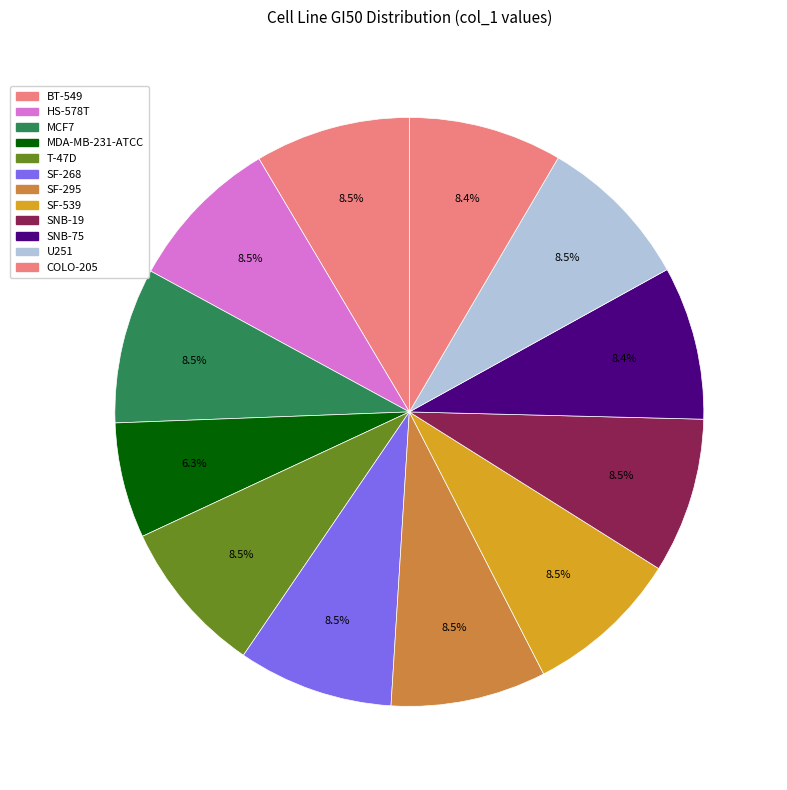

Count the number of slices in the pie.

12